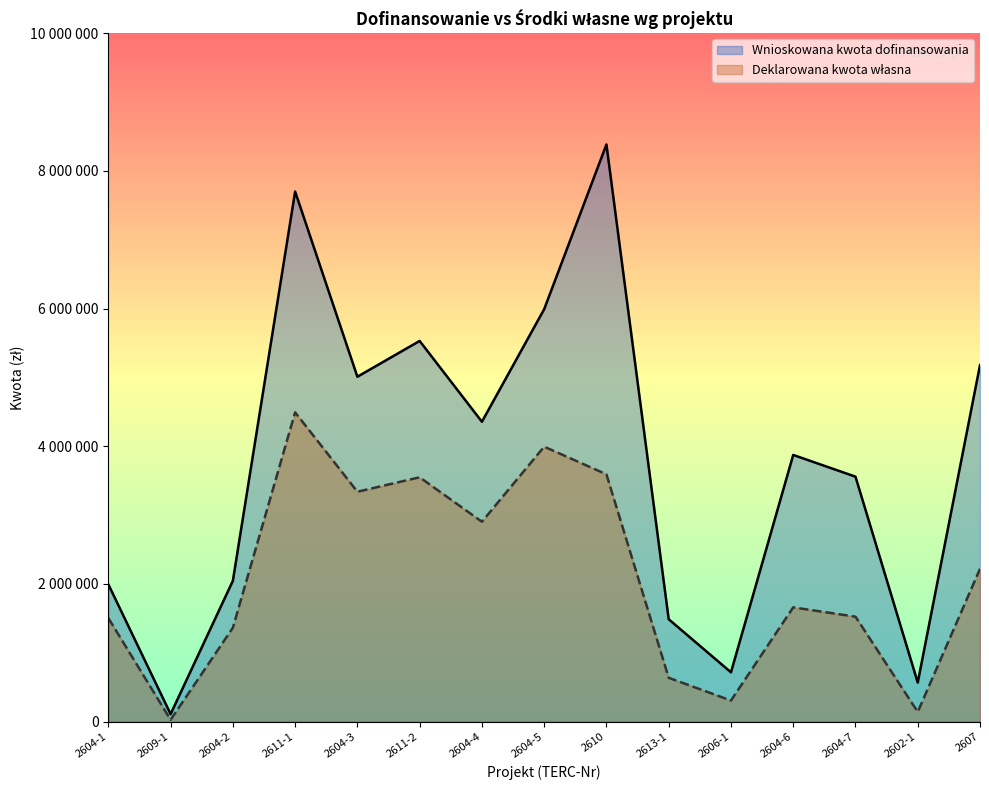

Rank the categories by Deklarowana kwota własna value from lowest to highest.

2609-1, 2602-1, 2606-1, 2613-1, 2604-2, 2604-1, 2604-7, 2604-6, 2607, 2604-4, 2604-3, 2611-2, 2610, 2604-5, 2611-1